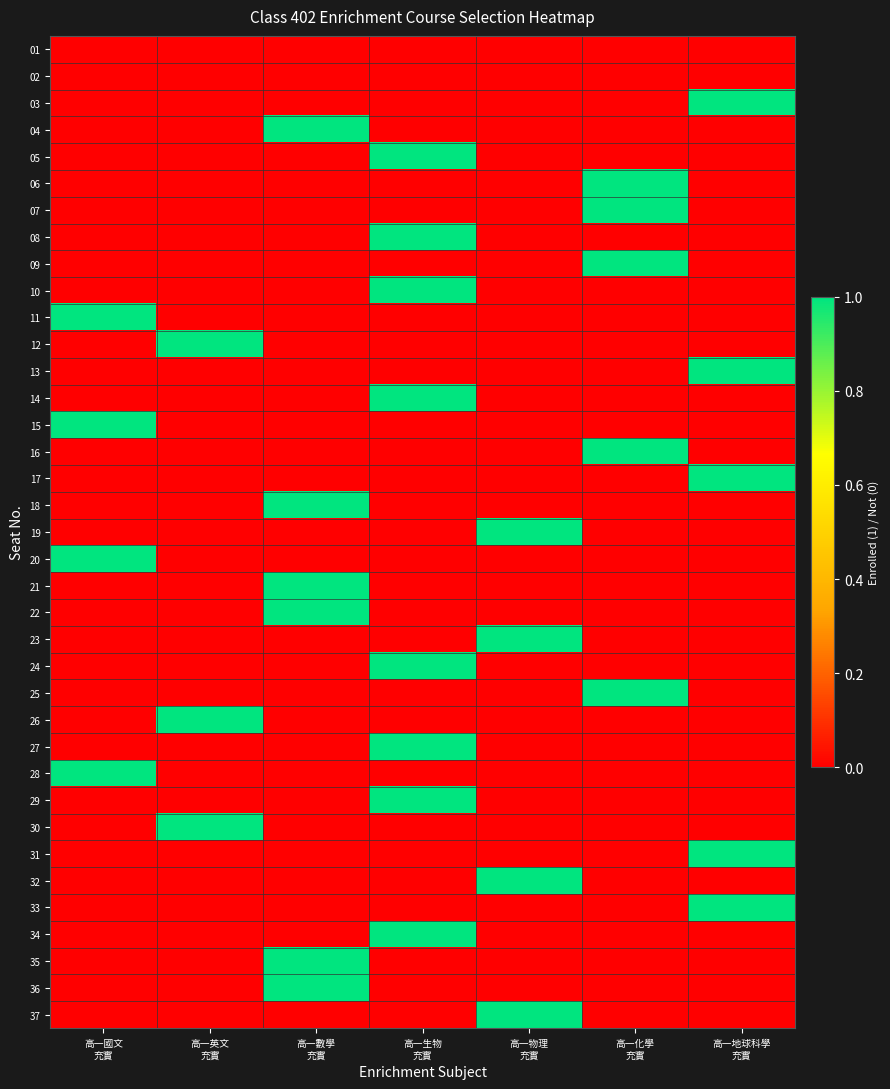

Reading left to right, extract all data points from this chart.

01: 高一國文
充實=0	高一英文
充實=0	高一數學
充實=0	高一生物
充實=0	高一物理
充實=0	高一化學
充實=0	高一地球科學
充實=0
02: 高一國文
充實=0	高一英文
充實=0	高一數學
充實=0	高一生物
充實=0	高一物理
充實=0	高一化學
充實=0	高一地球科學
充實=0
03: 高一國文
充實=0	高一英文
充實=0	高一數學
充實=0	高一生物
充實=0	高一物理
充實=0	高一化學
充實=0	高一地球科學
充實=1
04: 高一國文
充實=0	高一英文
充實=0	高一數學
充實=1	高一生物
充實=0	高一物理
充實=0	高一化學
充實=0	高一地球科學
充實=0
05: 高一國文
充實=0	高一英文
充實=0	高一數學
充實=0	高一生物
充實=1	高一物理
充實=0	高一化學
充實=0	高一地球科學
充實=0
06: 高一國文
充實=0	高一英文
充實=0	高一數學
充實=0	高一生物
充實=0	高一物理
充實=0	高一化學
充實=1	高一地球科學
充實=0
07: 高一國文
充實=0	高一英文
充實=0	高一數學
充實=0	高一生物
充實=0	高一物理
充實=0	高一化學
充實=1	高一地球科學
充實=0
08: 高一國文
充實=0	高一英文
充實=0	高一數學
充實=0	高一生物
充實=1	高一物理
充實=0	高一化學
充實=0	高一地球科學
充實=0
09: 高一國文
充實=0	高一英文
充實=0	高一數學
充實=0	高一生物
充實=0	高一物理
充實=0	高一化學
充實=1	高一地球科學
充實=0
10: 高一國文
充實=0	高一英文
充實=0	高一數學
充實=0	高一生物
充實=1	高一物理
充實=0	高一化學
充實=0	高一地球科學
充實=0
11: 高一國文
充實=1	高一英文
充實=0	高一數學
充實=0	高一生物
充實=0	高一物理
充實=0	高一化學
充實=0	高一地球科學
充實=0
12: 高一國文
充實=0	高一英文
充實=1	高一數學
充實=0	高一生物
充實=0	高一物理
充實=0	高一化學
充實=0	高一地球科學
充實=0
13: 高一國文
充實=0	高一英文
充實=0	高一數學
充實=0	高一生物
充實=0	高一物理
充實=0	高一化學
充實=0	高一地球科學
充實=1
14: 高一國文
充實=0	高一英文
充實=0	高一數學
充實=0	高一生物
充實=1	高一物理
充實=0	高一化學
充實=0	高一地球科學
充實=0
15: 高一國文
充實=1	高一英文
充實=0	高一數學
充實=0	高一生物
充實=0	高一物理
充實=0	高一化學
充實=0	高一地球科學
充實=0
16: 高一國文
充實=0	高一英文
充實=0	高一數學
充實=0	高一生物
充實=0	高一物理
充實=0	高一化學
充實=1	高一地球科學
充實=0
17: 高一國文
充實=0	高一英文
充實=0	高一數學
充實=0	高一生物
充實=0	高一物理
充實=0	高一化學
充實=0	高一地球科學
充實=1
18: 高一國文
充實=0	高一英文
充實=0	高一數學
充實=1	高一生物
充實=0	高一物理
充實=0	高一化學
充實=0	高一地球科學
充實=0
19: 高一國文
充實=0	高一英文
充實=0	高一數學
充實=0	高一生物
充實=0	高一物理
充實=1	高一化學
充實=0	高一地球科學
充實=0
20: 高一國文
充實=1	高一英文
充實=0	高一數學
充實=0	高一生物
充實=0	高一物理
充實=0	高一化學
充實=0	高一地球科學
充實=0
21: 高一國文
充實=0	高一英文
充實=0	高一數學
充實=1	高一生物
充實=0	高一物理
充實=0	高一化學
充實=0	高一地球科學
充實=0
22: 高一國文
充實=0	高一英文
充實=0	高一數學
充實=1	高一生物
充實=0	高一物理
充實=0	高一化學
充實=0	高一地球科學
充實=0
23: 高一國文
充實=0	高一英文
充實=0	高一數學
充實=0	高一生物
充實=0	高一物理
充實=1	高一化學
充實=0	高一地球科學
充實=0
24: 高一國文
充實=0	高一英文
充實=0	高一數學
充實=0	高一生物
充實=1	高一物理
充實=0	高一化學
充實=0	高一地球科學
充實=0
25: 高一國文
充實=0	高一英文
充實=0	高一數學
充實=0	高一生物
充實=0	高一物理
充實=0	高一化學
充實=1	高一地球科學
充實=0
26: 高一國文
充實=0	高一英文
充實=1	高一數學
充實=0	高一生物
充實=0	高一物理
充實=0	高一化學
充實=0	高一地球科學
充實=0
27: 高一國文
充實=0	高一英文
充實=0	高一數學
充實=0	高一生物
充實=1	高一物理
充實=0	高一化學
充實=0	高一地球科學
充實=0
28: 高一國文
充實=1	高一英文
充實=0	高一數學
充實=0	高一生物
充實=0	高一物理
充實=0	高一化學
充實=0	高一地球科學
充實=0
29: 高一國文
充實=0	高一英文
充實=0	高一數學
充實=0	高一生物
充實=1	高一物理
充實=0	高一化學
充實=0	高一地球科學
充實=0
30: 高一國文
充實=0	高一英文
充實=1	高一數學
充實=0	高一生物
充實=0	高一物理
充實=0	高一化學
充實=0	高一地球科學
充實=0
31: 高一國文
充實=0	高一英文
充實=0	高一數學
充實=0	高一生物
充實=0	高一物理
充實=0	高一化學
充實=0	高一地球科學
充實=1
32: 高一國文
充實=0	高一英文
充實=0	高一數學
充實=0	高一生物
充實=0	高一物理
充實=1	高一化學
充實=0	高一地球科學
充實=0
33: 高一國文
充實=0	高一英文
充實=0	高一數學
充實=0	高一生物
充實=0	高一物理
充實=0	高一化學
充實=0	高一地球科學
充實=1
34: 高一國文
充實=0	高一英文
充實=0	高一數學
充實=0	高一生物
充實=1	高一物理
充實=0	高一化學
充實=0	高一地球科學
充實=0
35: 高一國文
充實=0	高一英文
充實=0	高一數學
充實=1	高一生物
充實=0	高一物理
充實=0	高一化學
充實=0	高一地球科學
充實=0
36: 高一國文
充實=0	高一英文
充實=0	高一數學
充實=1	高一生物
充實=0	高一物理
充實=0	高一化學
充實=0	高一地球科學
充實=0
37: 高一國文
充實=0	高一英文
充實=0	高一數學
充實=0	高一生物
充實=0	高一物理
充實=1	高一化學
充實=0	高一地球科學
充實=0